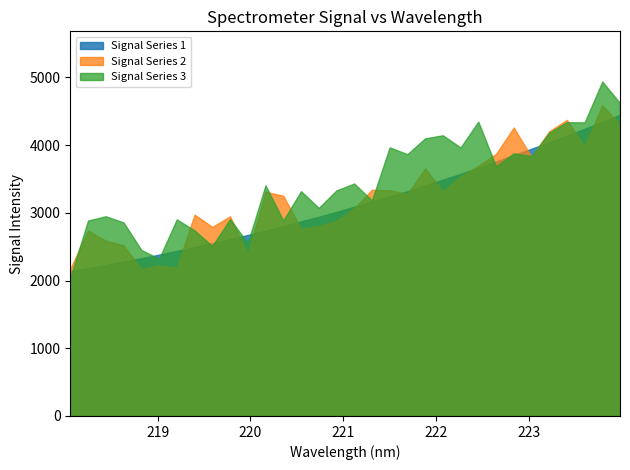

Reading left to right, extract all data points from this chart.

x: 0=218.1	1=218.3	2=218.4	3=218.6	4=218.8	5=219.0	6=219.2	7=219.4	8=219.6	9=219.8	10=220.0	11=220.2	12=220.4	13=220.5	14=220.7	15=220.9	16=221.1	17=221.3	18=221.5	19=221.7	20=221.9	21=222.1	22=222.3	23=222.5	24=222.6	25=222.8	26=223.0	27=223.2	28=223.4	29=223.6	30=223.8	31=224.0
y: 0=2136.1	1=2182.1	2=2230.0	3=2280.1	4=2328.2	5=2382.5	6=2437.3	7=2493.5	8=2551.1	9=2610.8	10=2673.0	11=2737.5	12=2803.8	13=2872.6	14=2941.7	15=3013.0	16=3090.3	17=3167.6	18=3243.3	19=3317.7	20=3404.2	21=3489.1	22=3576.2	23=3666.1	24=3758.2	25=3852.3	26=3946.4	27=4040.6	28=4138.8	29=4240.3	30=4342.9	31=4448.1